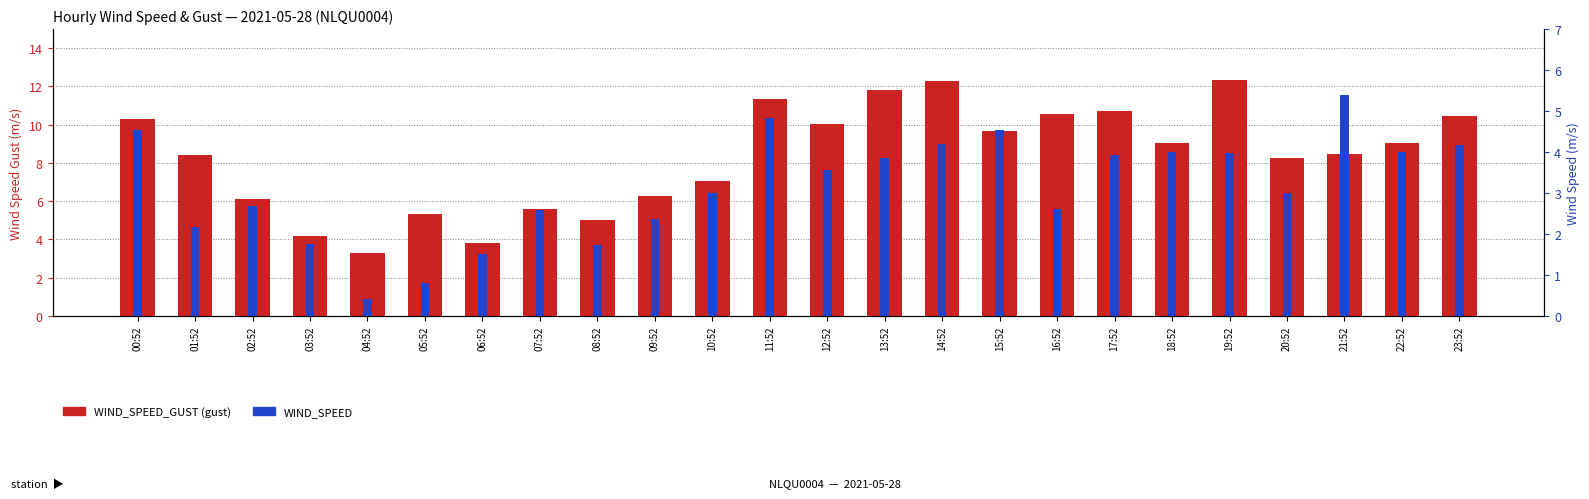

At which category does the chart reach its peak across all series?

19:52